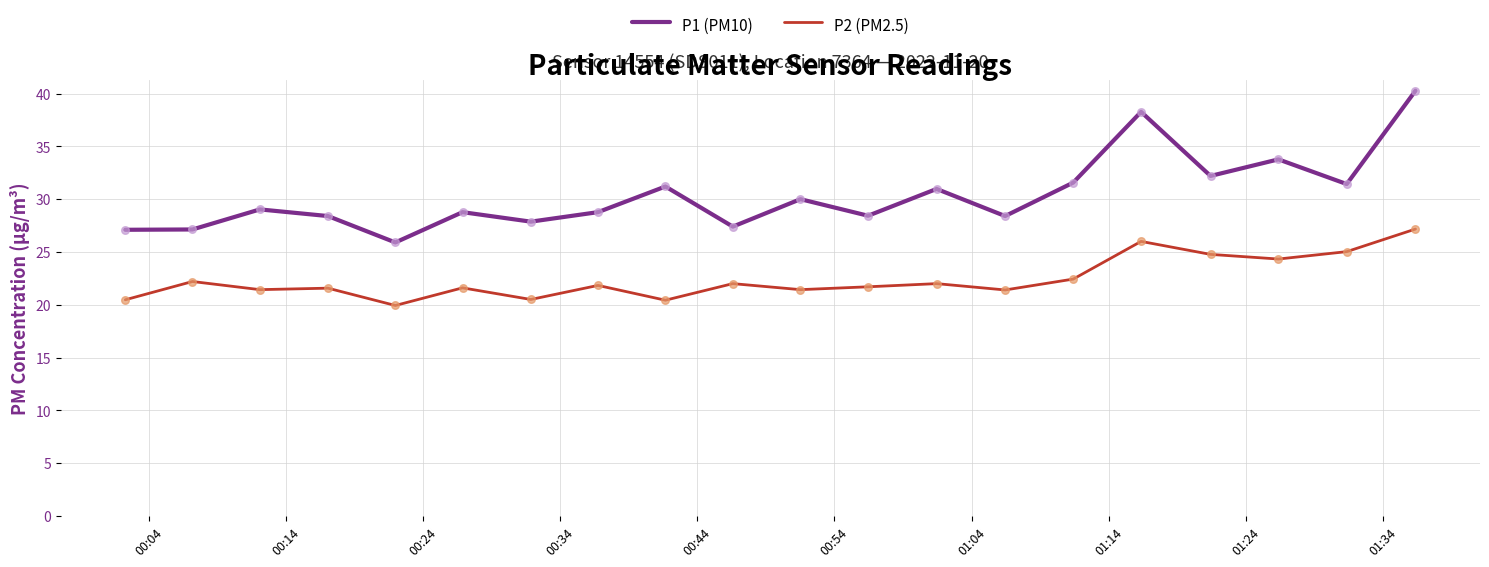

Which series has the widest spread of values?

P1 (PM10)